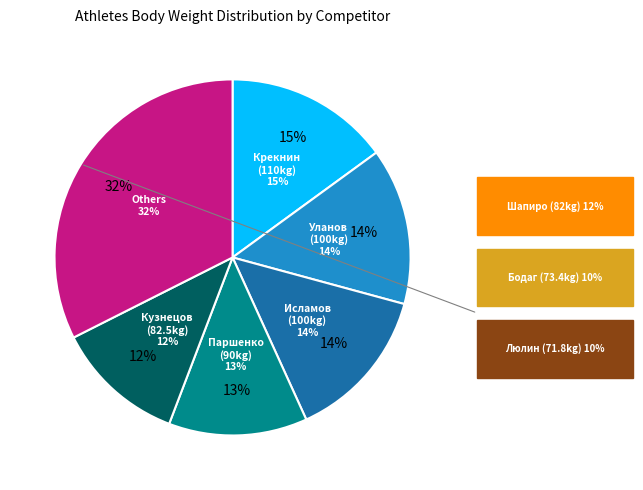

Which category has the smallest portion of the pie?

Люлин Андрей